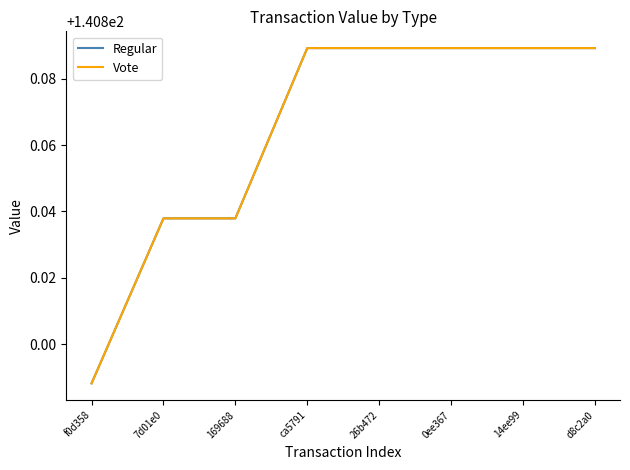

Does the chart have visible grid lines?

No